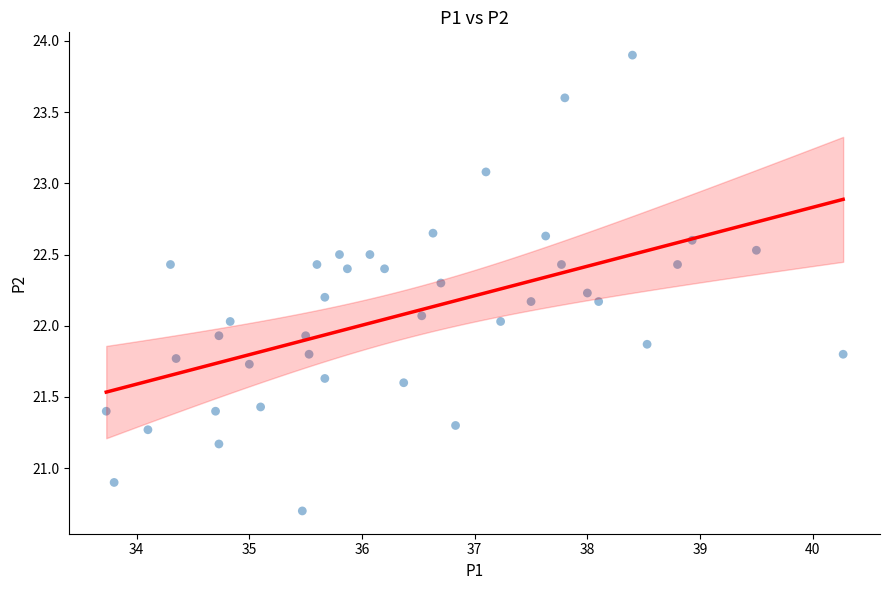

What is the range of X values (max minus min)?

6.5